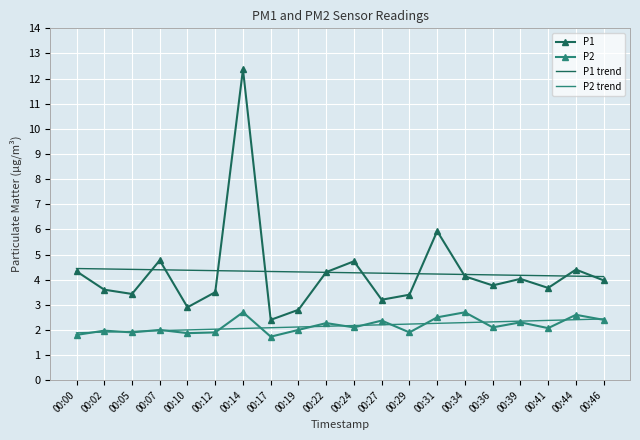

At which label is P1 closest to 7?

00:31